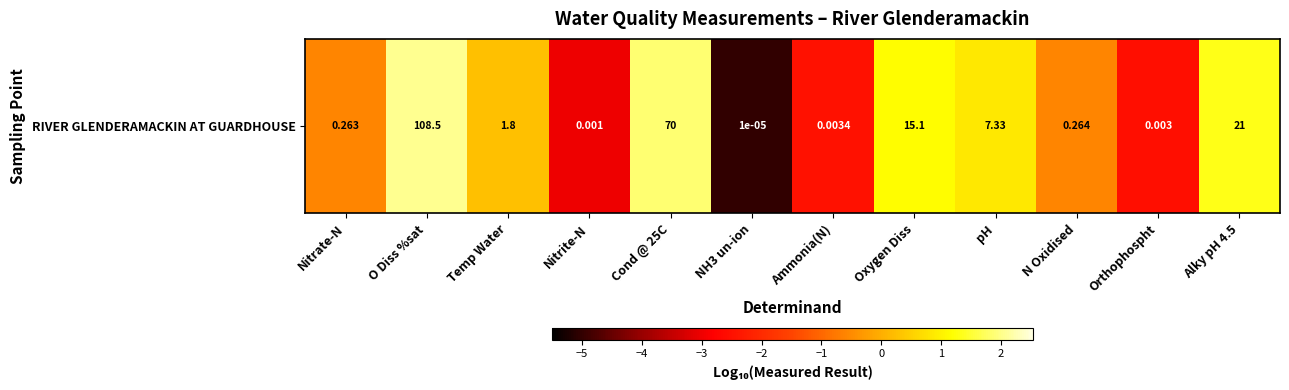

How many data points are less than 0?

6